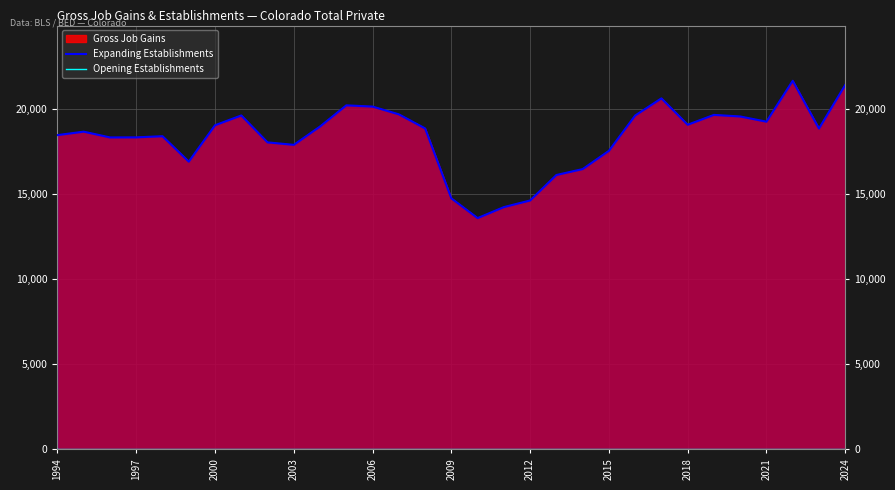

Between 2009 and 2015, which series saw the biggest shift?

Expanding Establishments